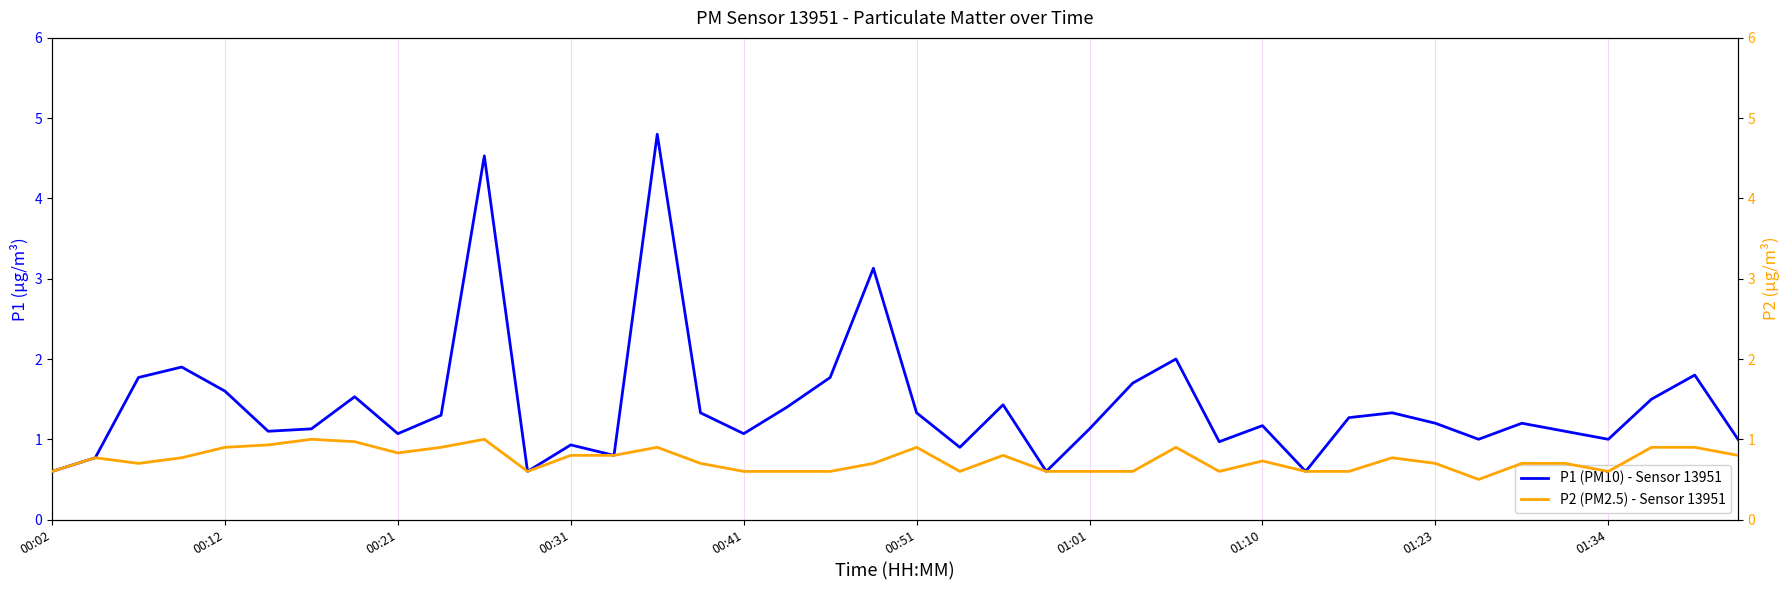

The P1 (PM10) - Sensor 13951 series shows 1.2 at 01:10. True or false?

True